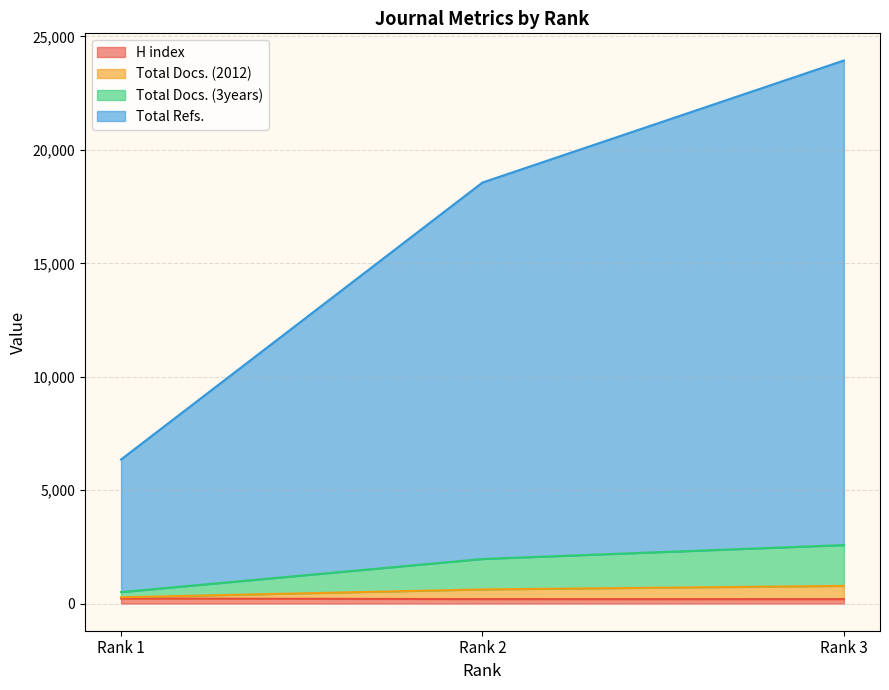

Does the chart display data point markers on the line(s)?

No